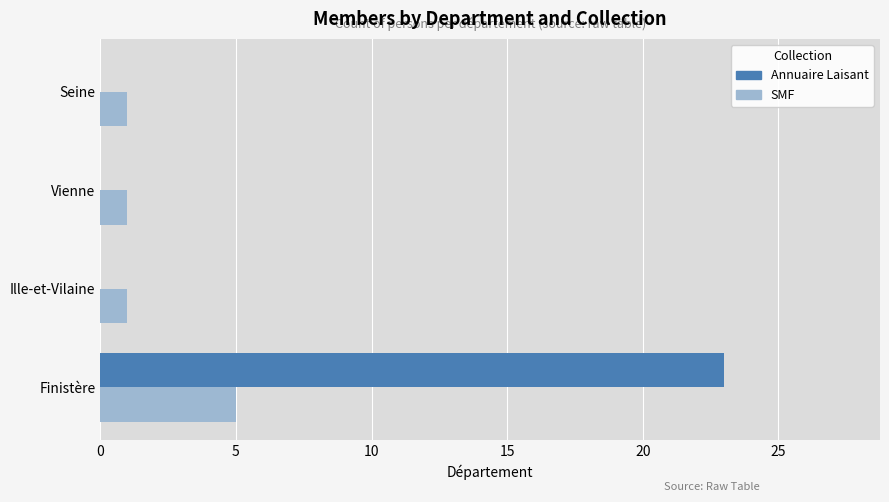

The value of Annuaire Laisant at Vienne is 0. True or false?

True